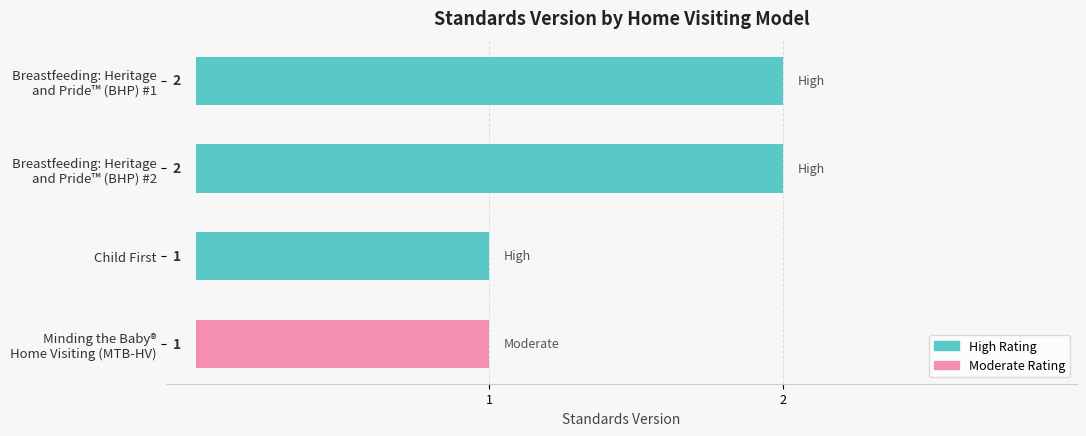

What is the label of the 2nd bar from the bottom?

Child First